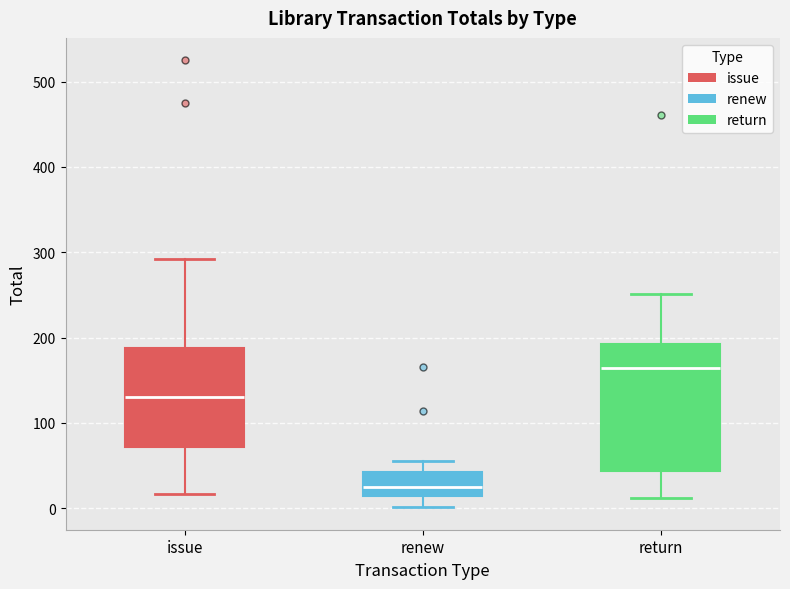

Which box has the highest median line?

return